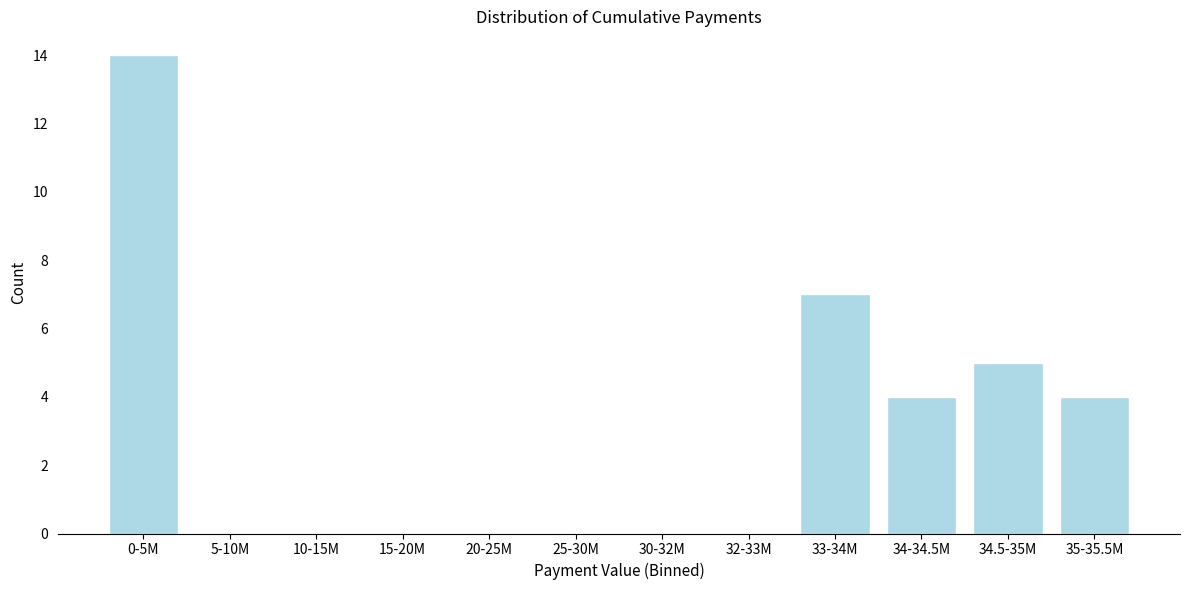

Reading right to left, list all the values displayed in this chart.

35-35.5M=4	34.5-35M=5	34-34.5M=4	33-34M=7	32-33M=0	30-32M=0	25-30M=0	20-25M=0	15-20M=0	10-15M=0	5-10M=0	0-5M=14